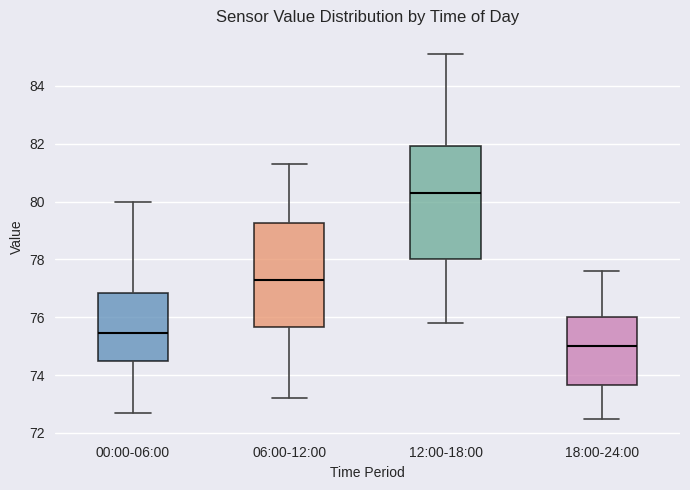

Reading left to right, transcribe this box plot: for each box, give where its median line is, the range the box spans, and where its two whiskers end, as read against the y-axis. The values are not printed on the chart, so give them approximately, as read against the axis.

00:00-06:00: median 75.4, box 74.6 to 76.8, whiskers 72.8 to 80.0
06:00-12:00: median 77.4, box 75.6 to 79.2, whiskers 73.2 to 81.4
12:00-18:00: median 80.4, box 78.0 to 82.0, whiskers 75.8 to 85.2
18:00-24:00: median 75.0, box 73.6 to 76.0, whiskers 72.6 to 77.6